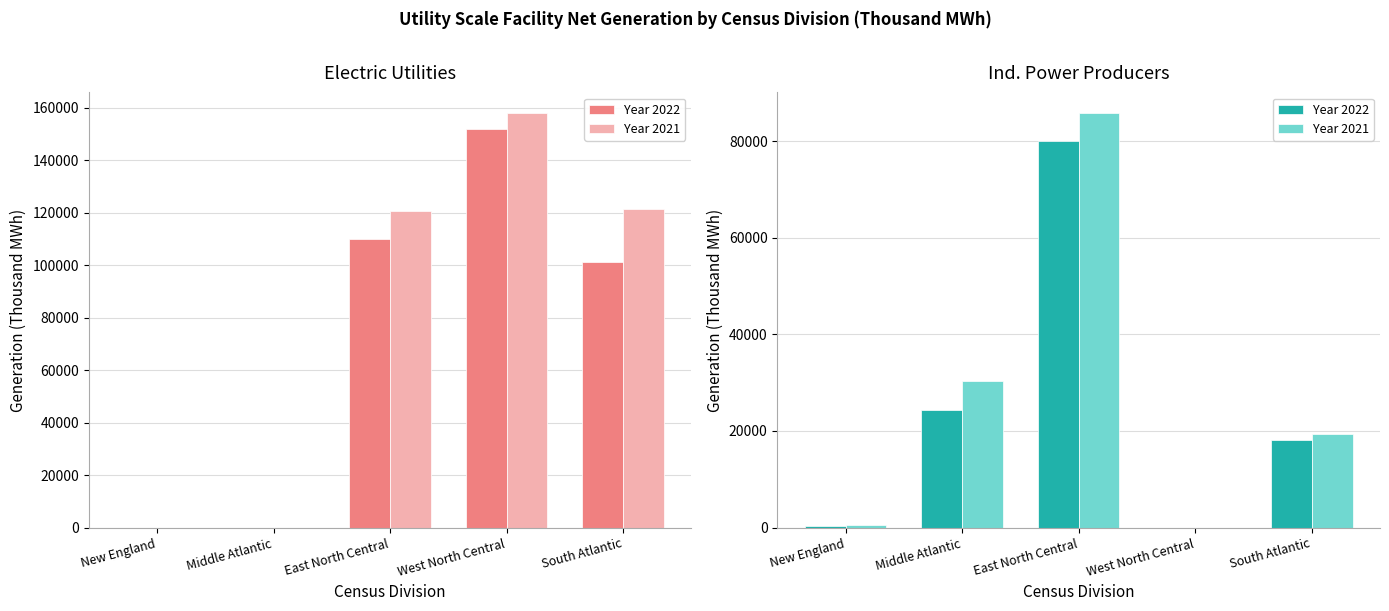

What is the sum of the Year 2021 values at East North Central and New England?

86361